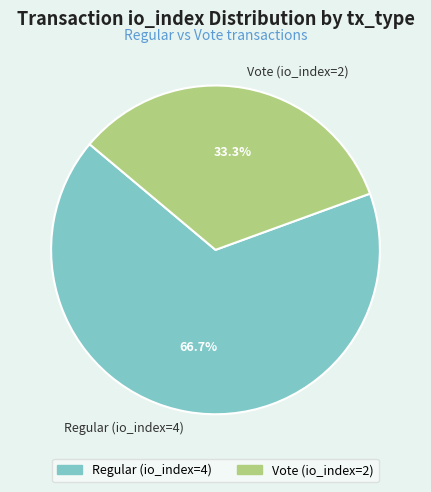

Approximately how many times larger is the value at Vote (io_index=2) compared to Regular (io_index=4)?

0.5